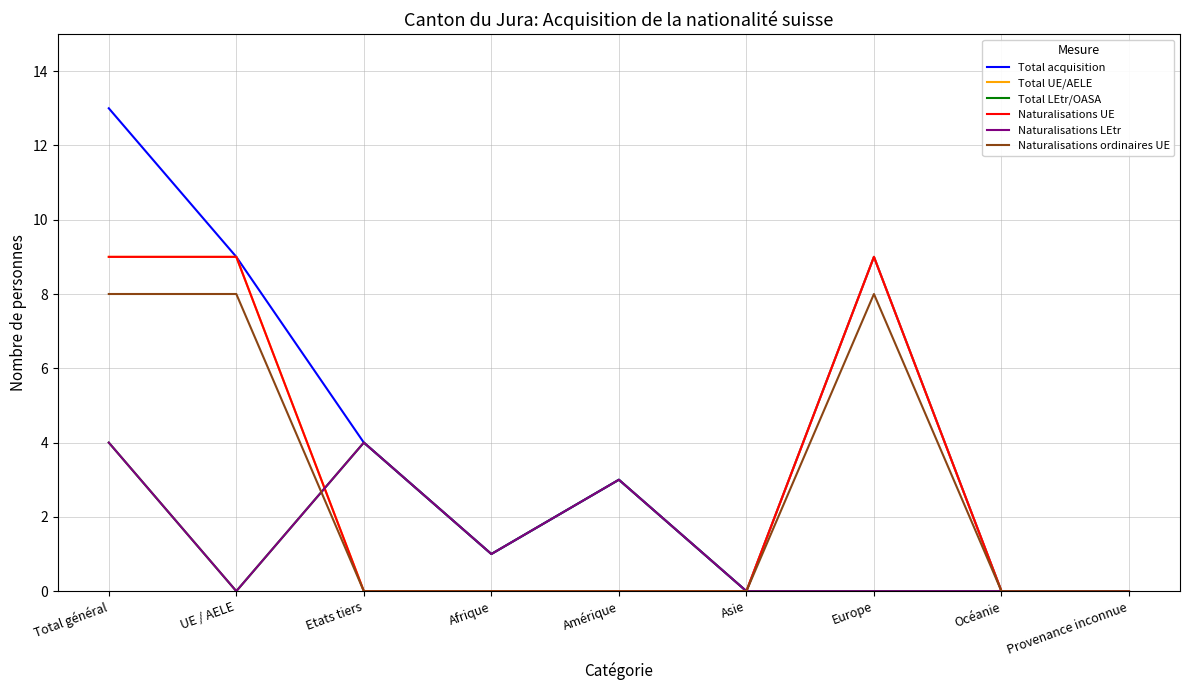

What is the label of the 5th point from the left?

Amérique